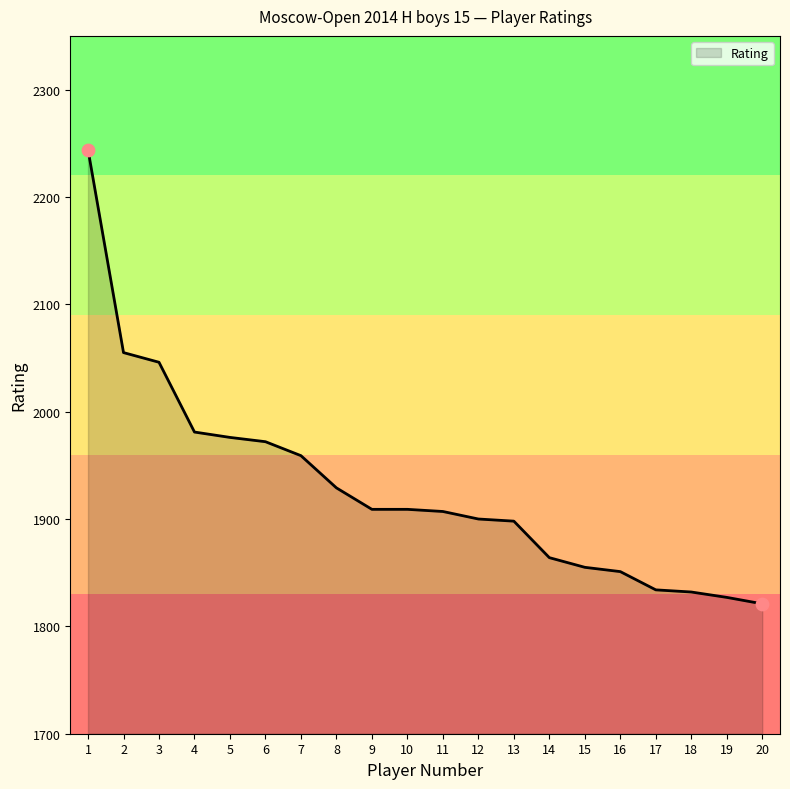

What is the change in value from 2 to 19?

-228